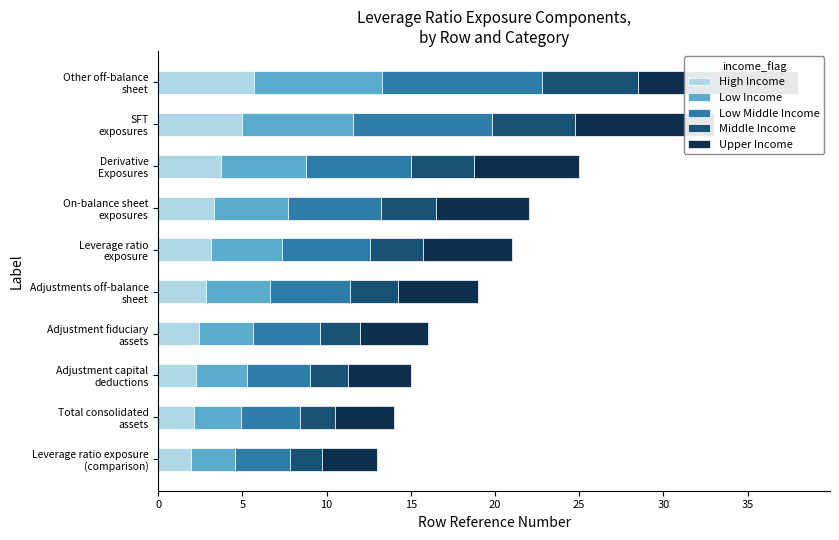

Between Leverage ratio exposure (comparison) and Total consolidated assets, which series saw the biggest shift?

Low Middle Income